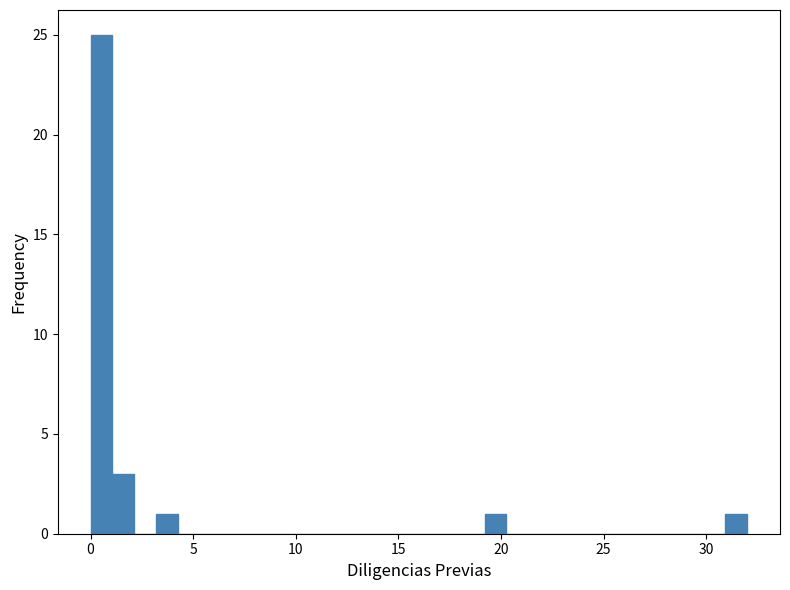

Around what value on the x-axis is the tallest bar? Give the approximate position of its centre, as read against the axis.

0.5